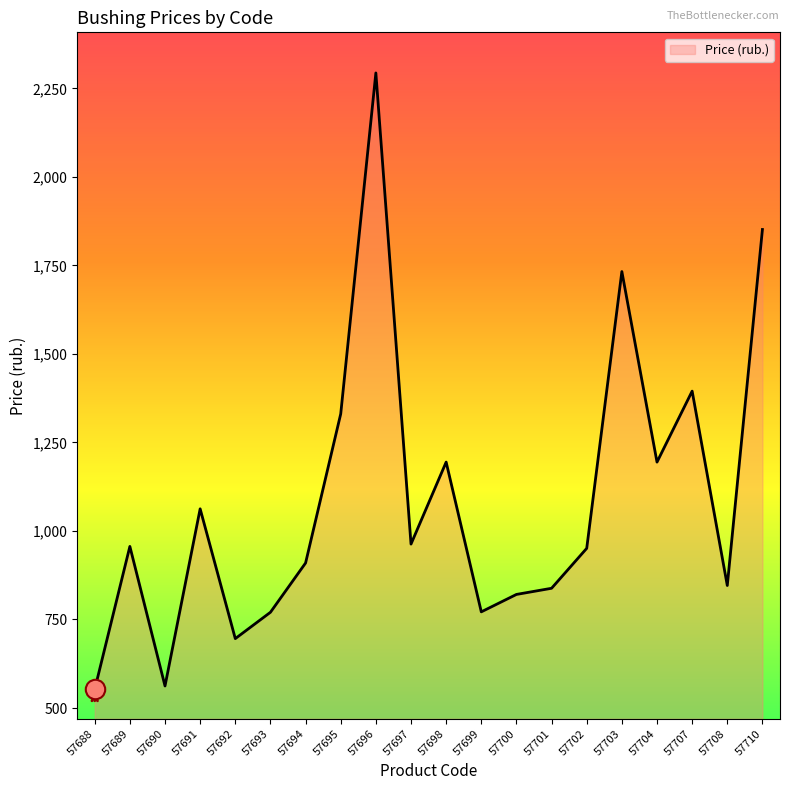

The chart shows a value of 1177.6 at 57696. True or false?

False